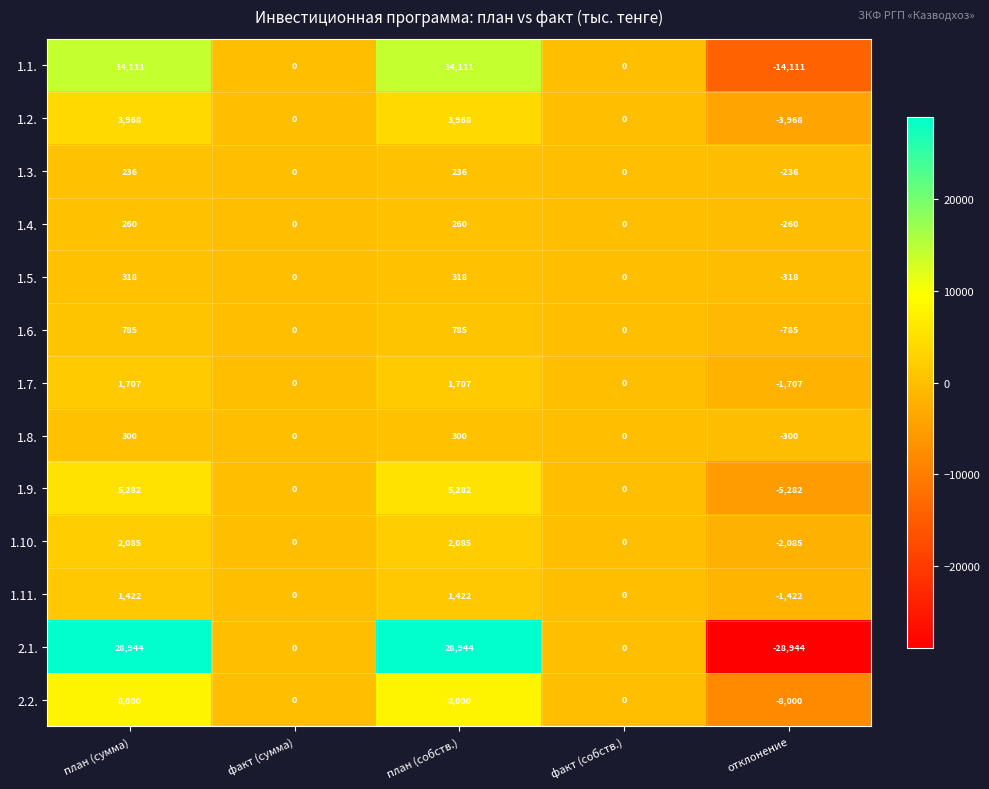

What value does the 1.4. series have at план (сумма), to the nearest 10?

260